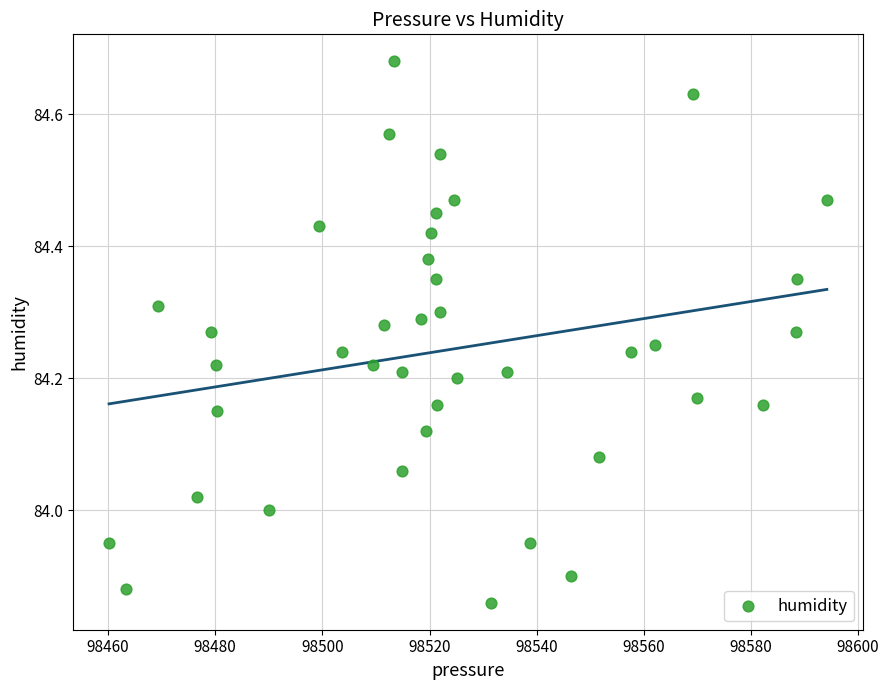

What is the range of X values (max minus min)?

134.0